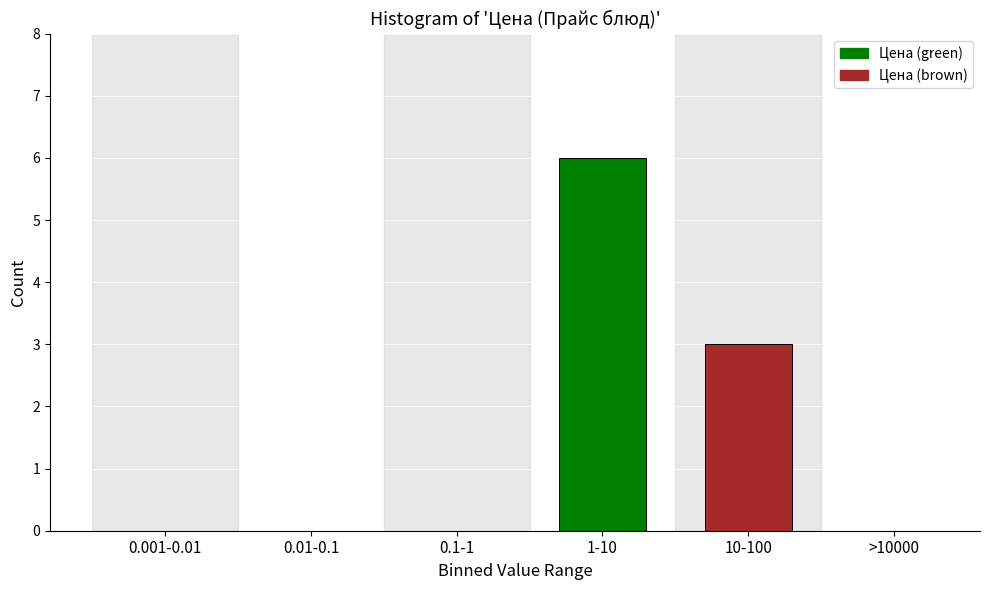

Reading right to left, transcribe all the data shown in this chart.

>10000=0	10-100=3	1-10=6	0.1-1=0	0.01-0.1=0	0.001-0.01=0